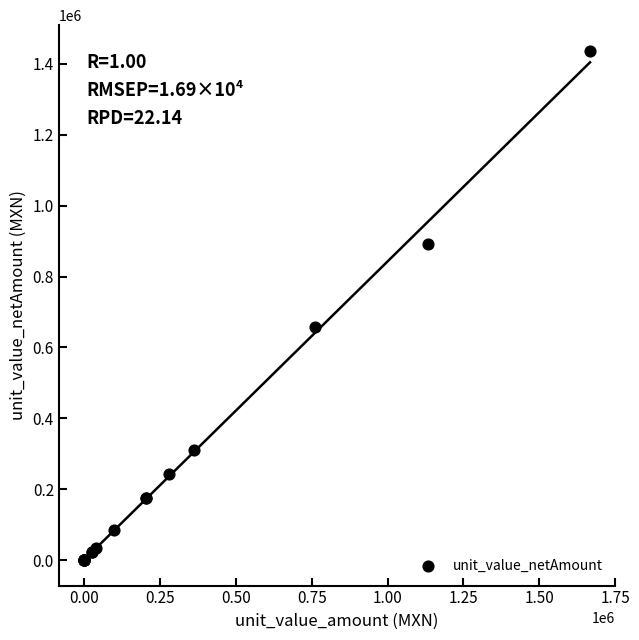

What Y value in the scatter plot is closest to 718723?

656329.4